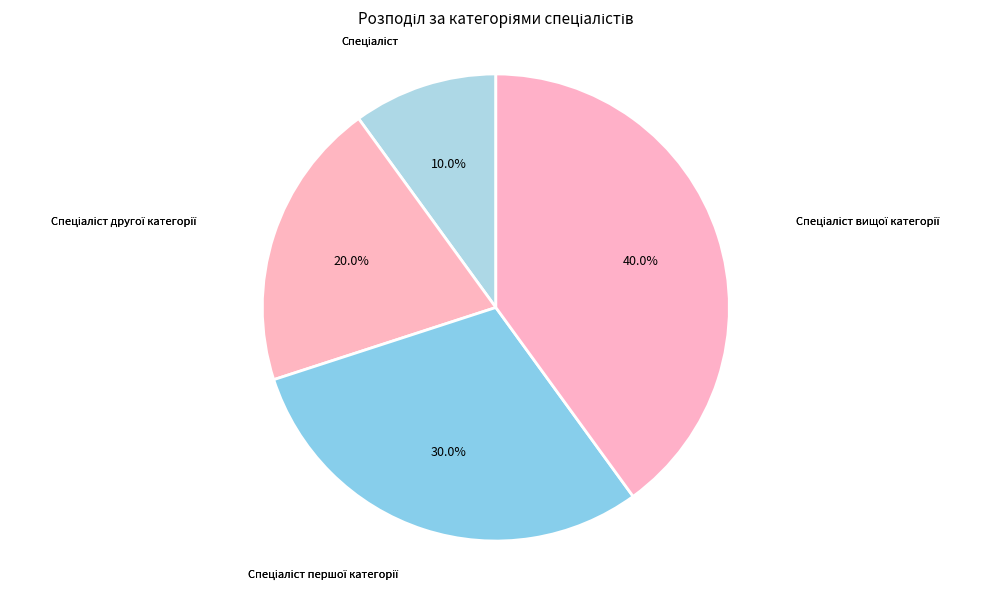

Is there a majority slice in this chart?

No